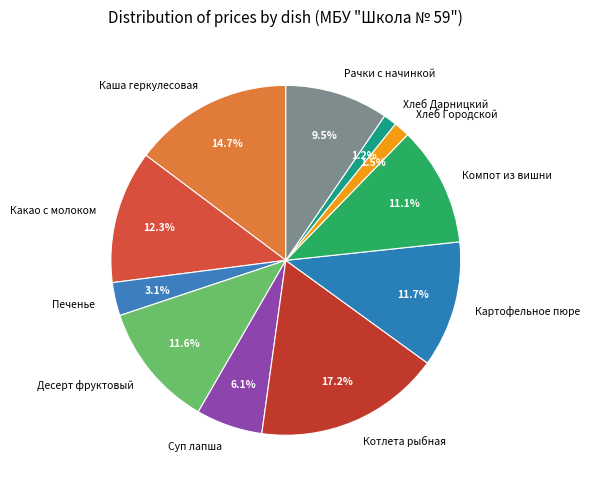

Which slice is the largest?

Котлета рыбная